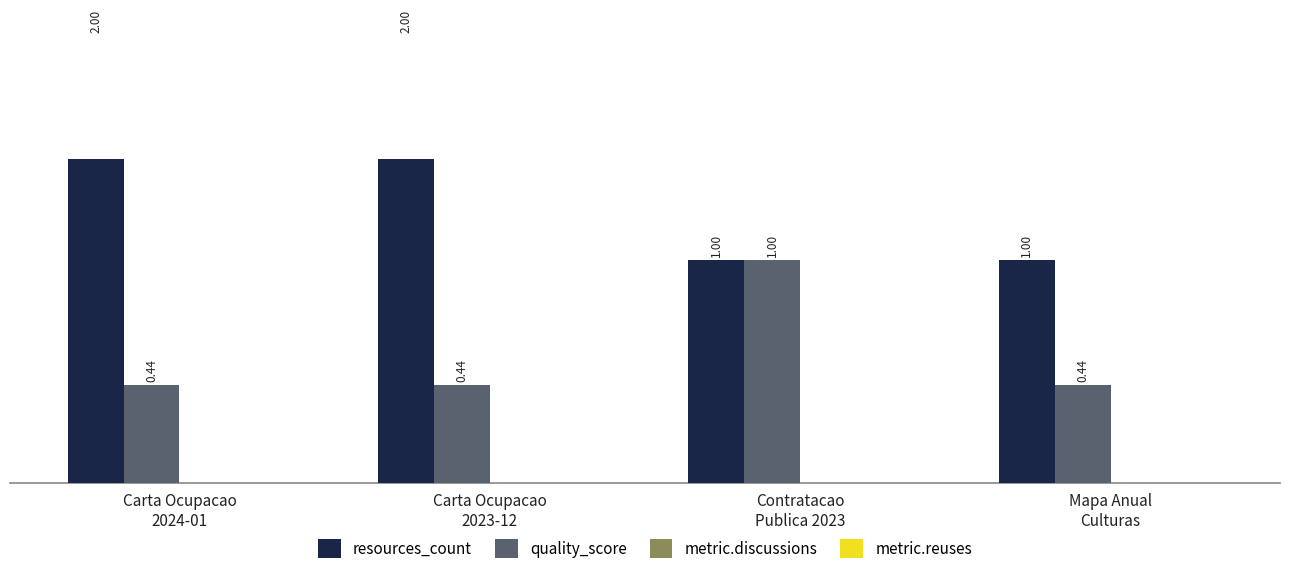

What is the label of the 4th bar from the left?

Mapa Anual
Culturas